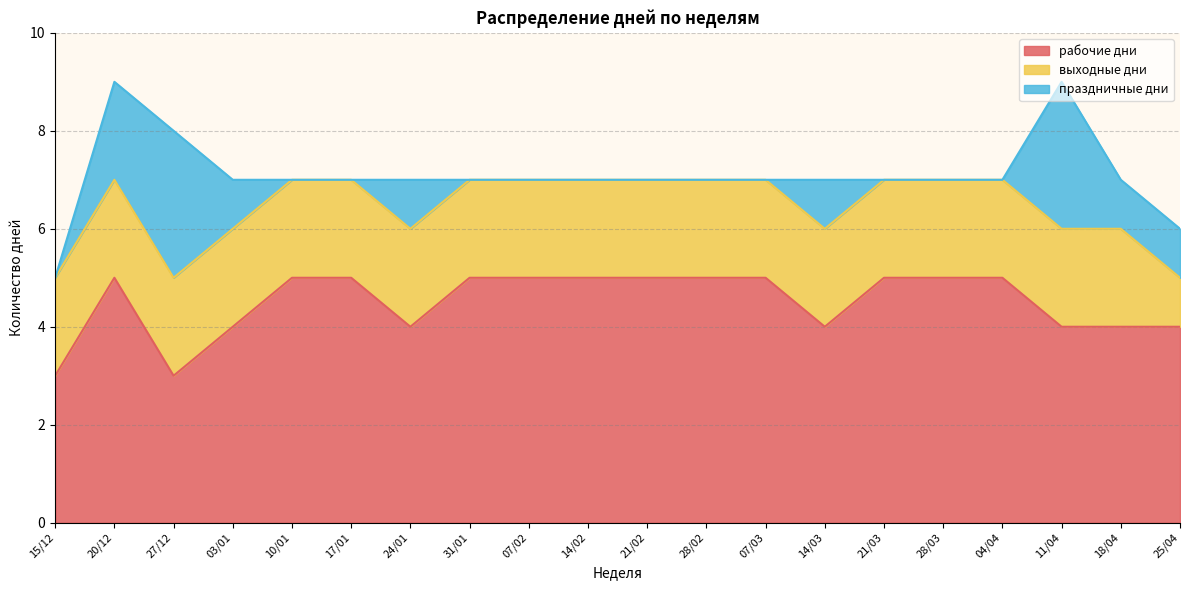

True or false: рабочие дни has a value of 1 at 14/02.

False